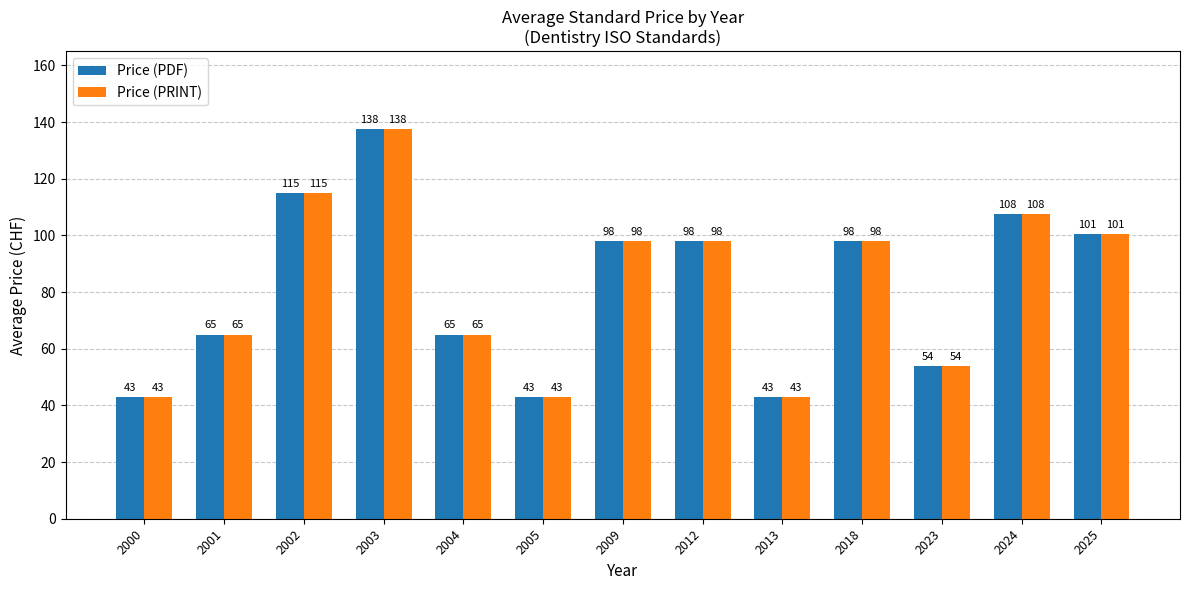

At which label does Price (PDF) first exceed 98?

2002